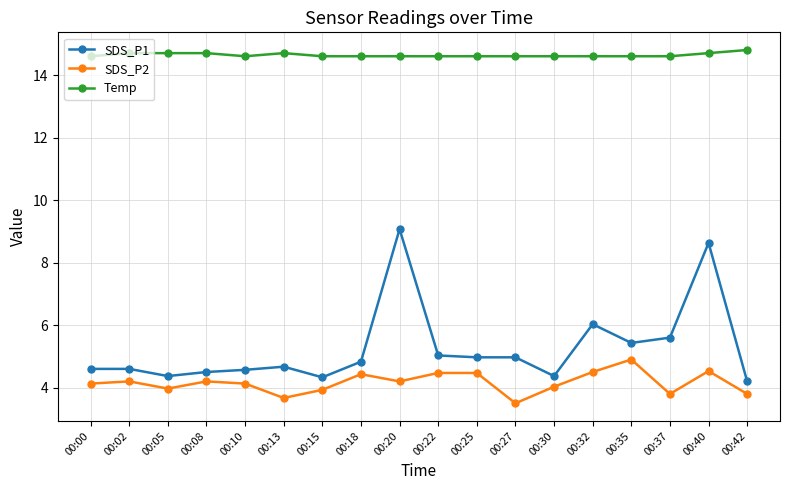

At which category does the chart reach its minimum across all series?

00:27